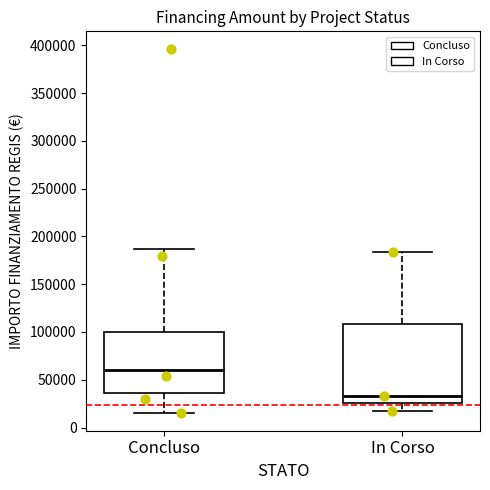

Where does the lower whisker of the box for Concluso end on the y-axis? The values are not printed on the chart, so give them approximately, as read against the axis.

15000